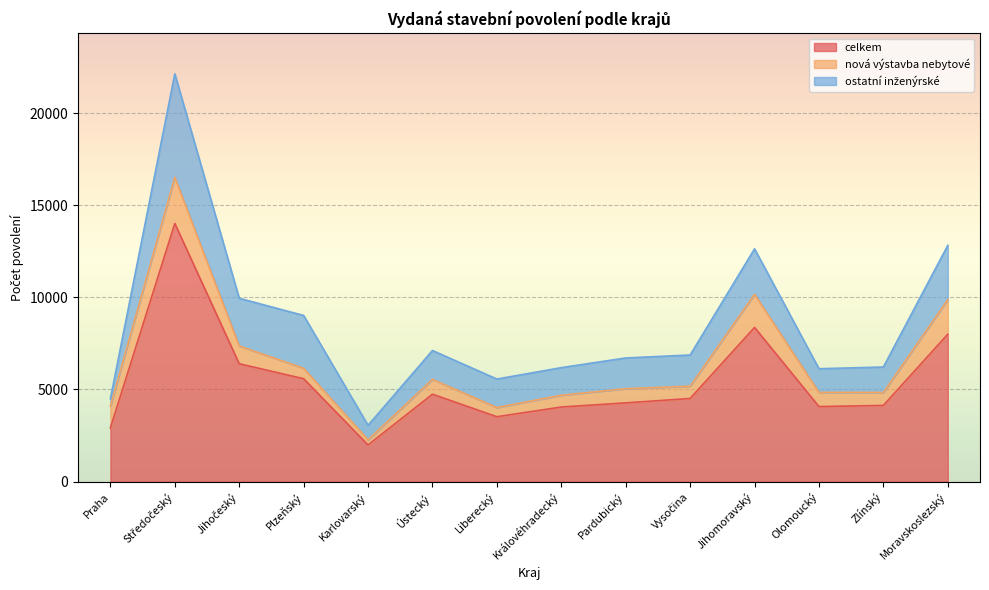

At which category is the sum across all series the highest?

Středočeský